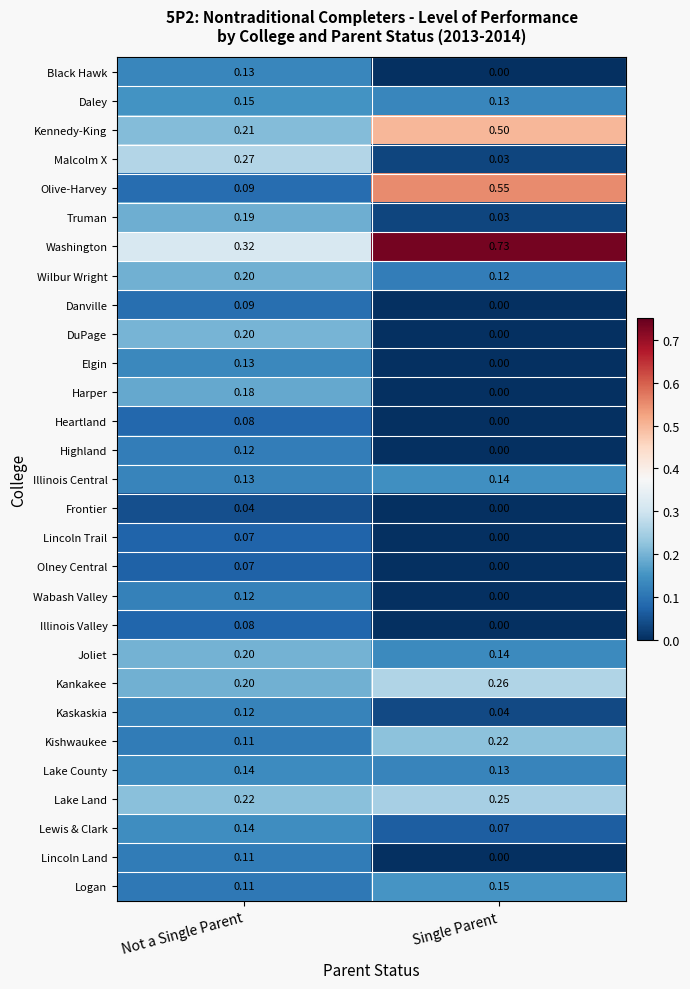

At how many categories does at least one series exceed 0?

2